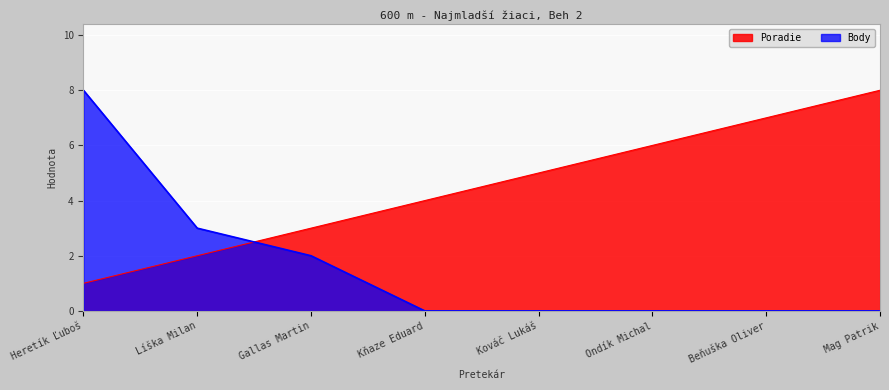

What value does the Poradie series have at Mag Patrik?

8